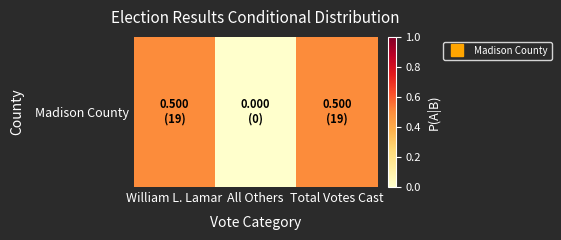

How many values exceed 0?

2